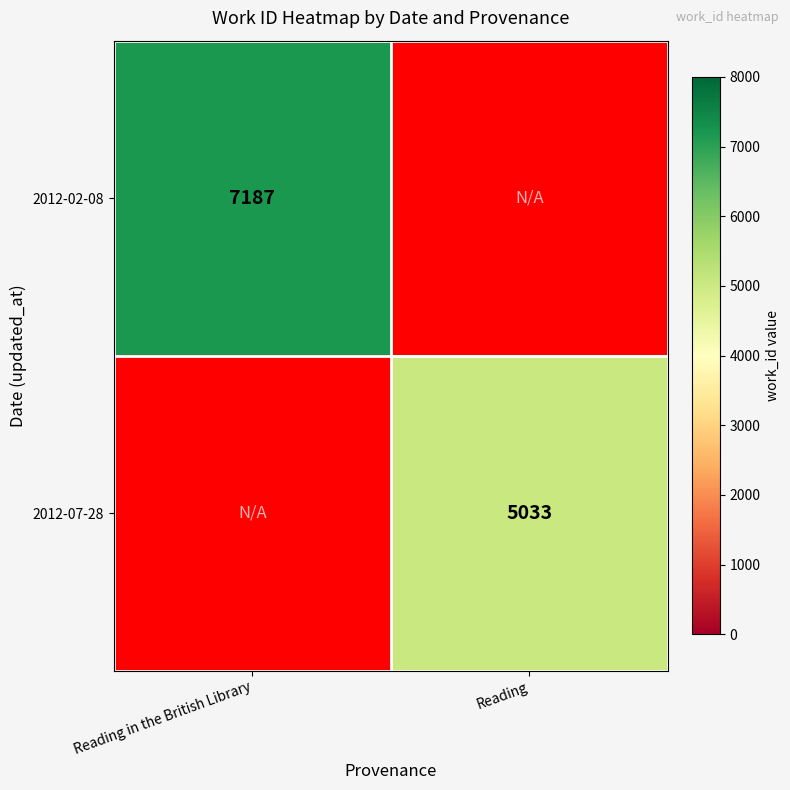

Is it true that 2012-07-28 equals 7537 at Reading?

False